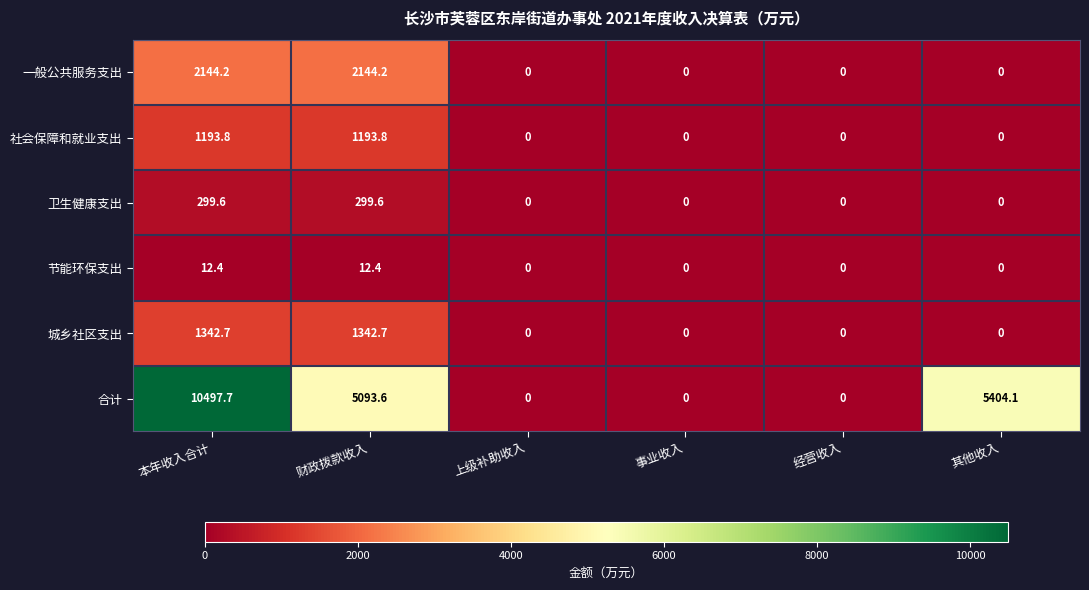

Which series has the largest total across all categories?

合计